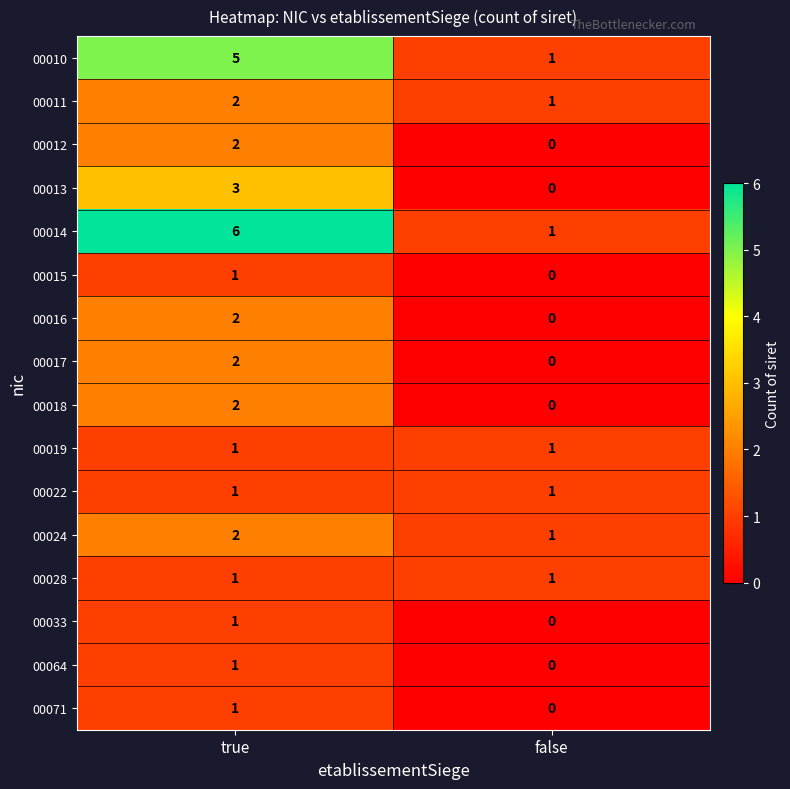

Rank the categories by 00071 value from lowest to highest.

false, true